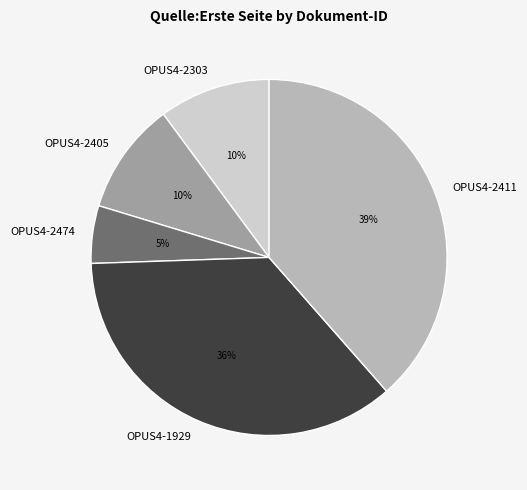

True or false: OPUS4-2303 accounts for 3% of the total.

False